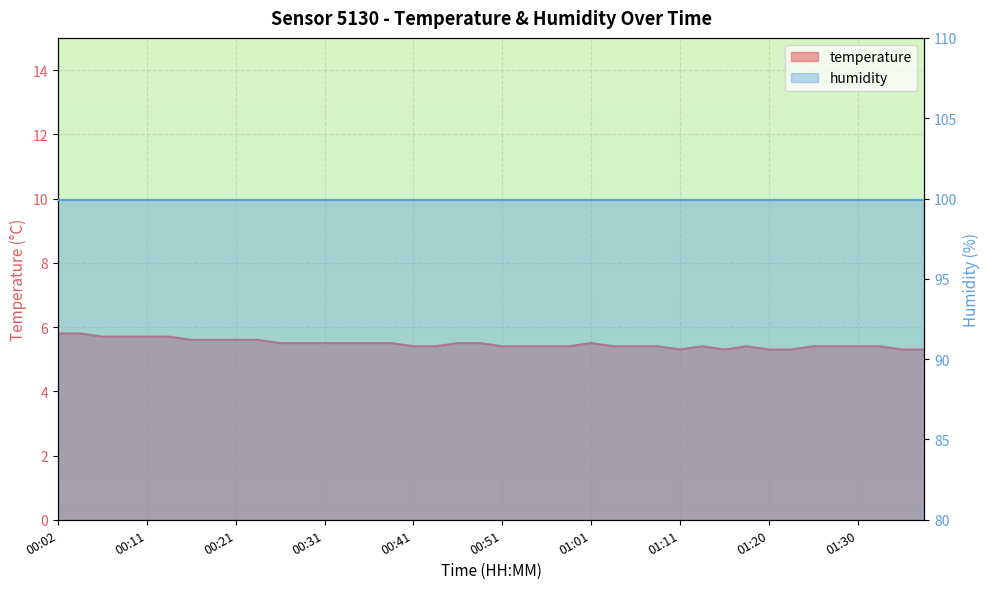

Which label corresponds to the largest value in the chart?

00:02